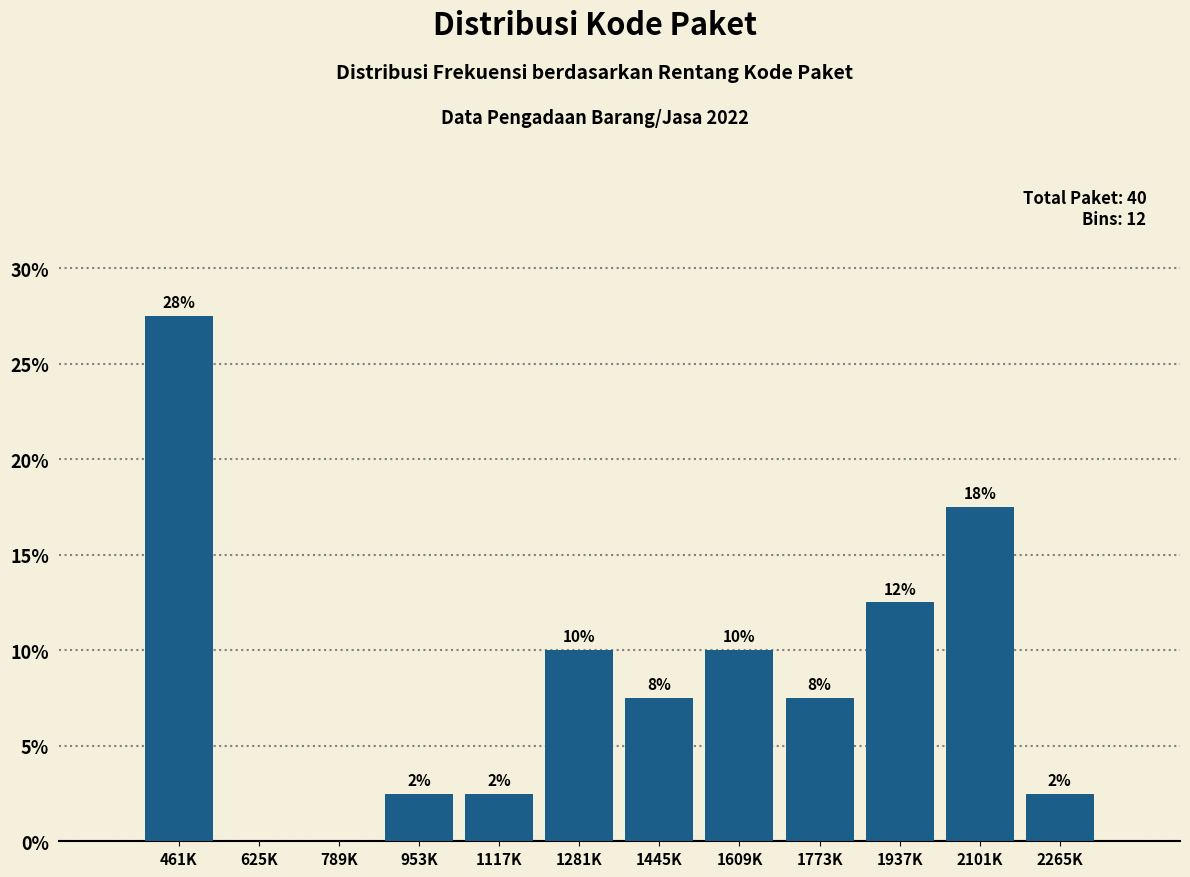

Are the bars horizontal?

No